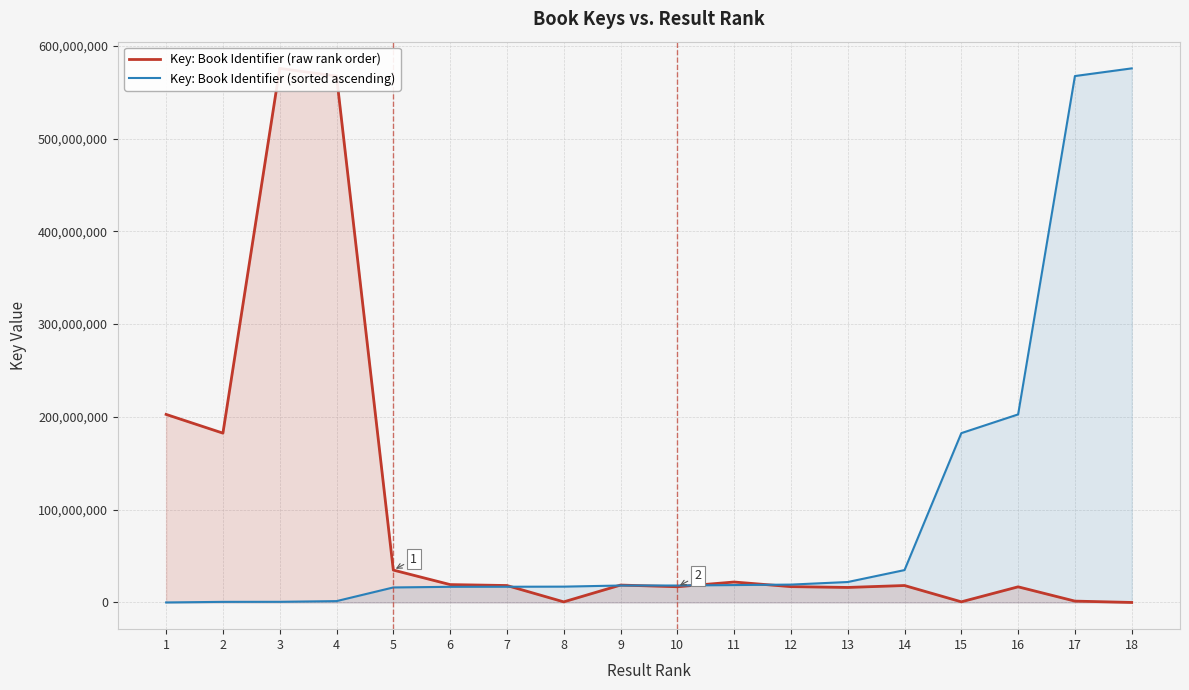

Reading right to left, list all the values displayed in this chart.

Key: Book Identifier (raw rank order): 6299	1458159	16857214	698172	18260177	16186240	17058484	22036928	16938965	18749644	652201	18260282	19259903	34895819	567301969	575576748	182476784	202663137
Key: Book Identifier (sorted ascending): 575576748	567301969	202663137	182476784	34895819	22036928	19259903	18749644	18260282	18260177	17058484	16938965	16857214	16186240	1458159	698172	652201	6299